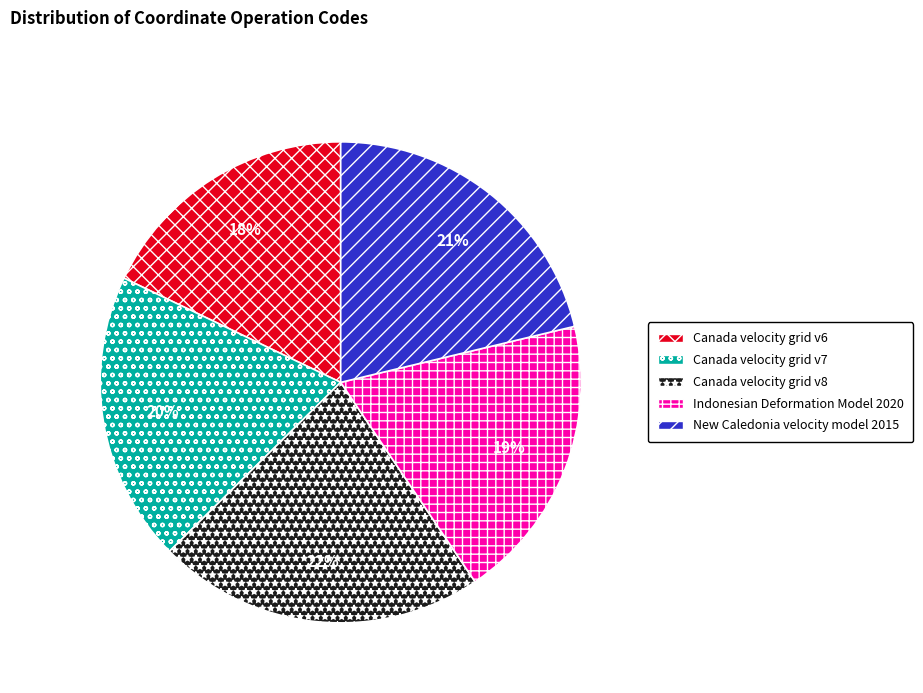

Approximately how many times larger is the value at Canada velocity grid v6 compared to Indonesian Deformation Model 2020?

0.9